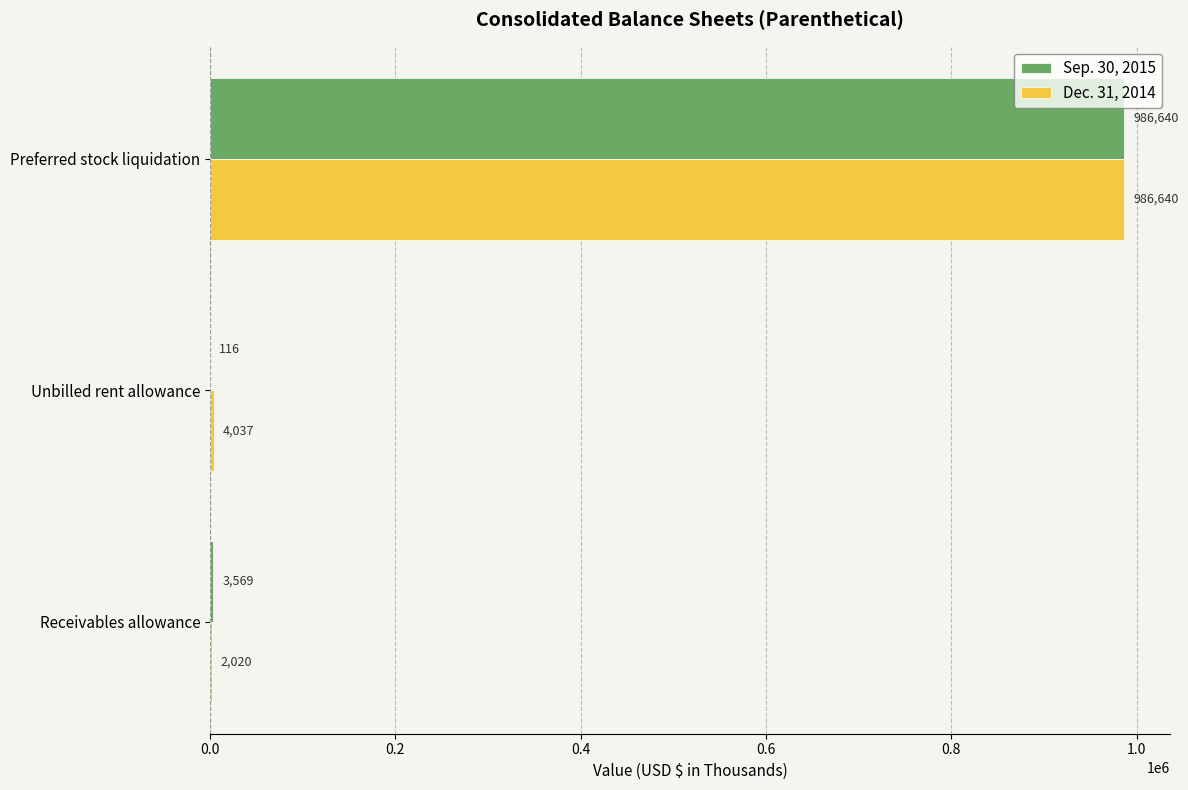

The Sep. 30, 2015 series shows 336556 at Preferred stock liquidation. True or false?

False